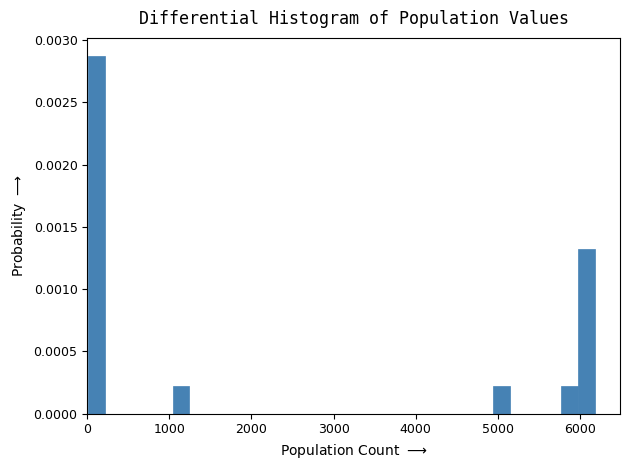

Read against the x-axis, roughly where is the centre of the tallest bar?

100